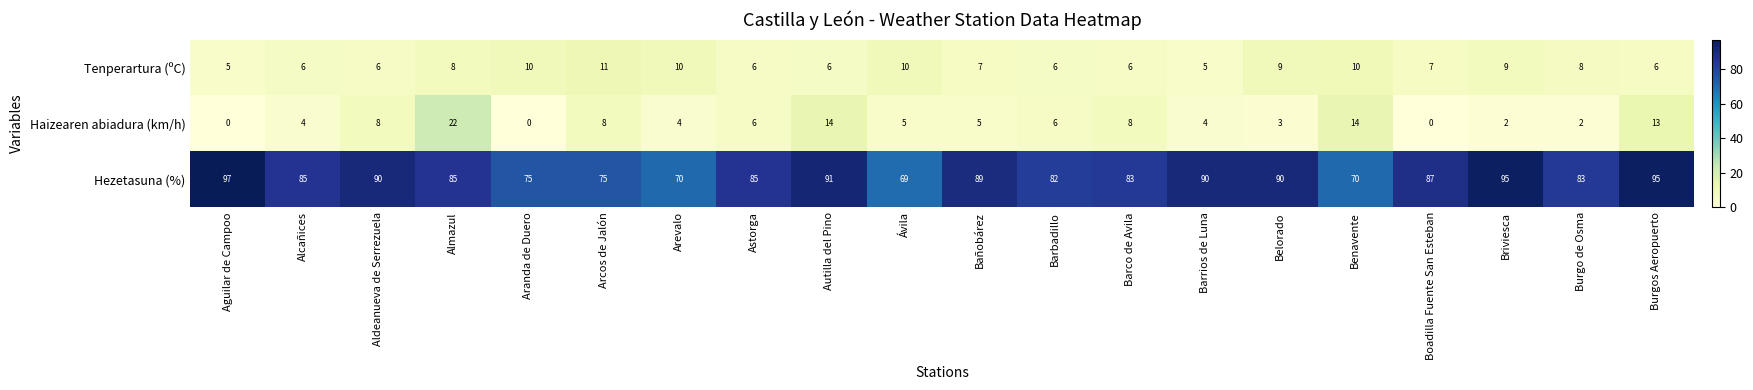

The value of Haizearen abiadura (km/h) at Arevalo is 2. True or false?

False